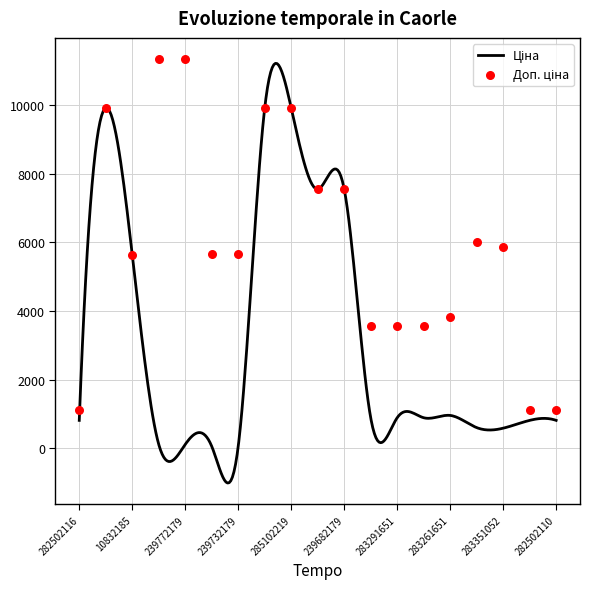

What is the change in value from 10832185 to 283291651?

-2076.3